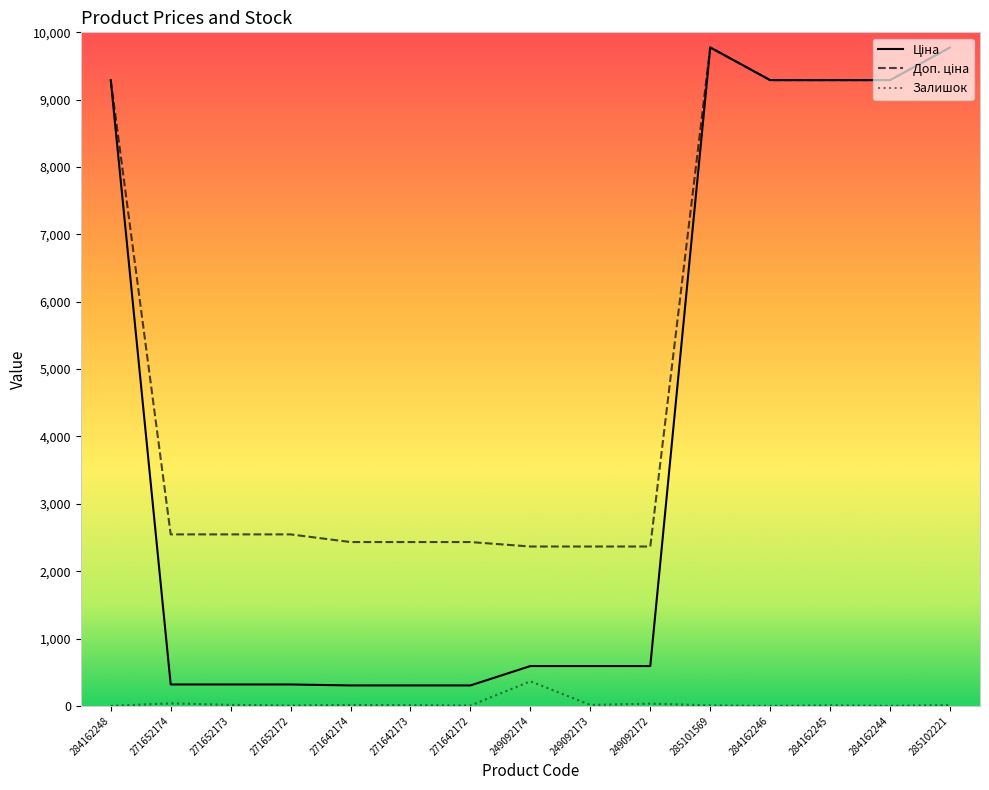

Is this an area chart (filled region under the line)?

No